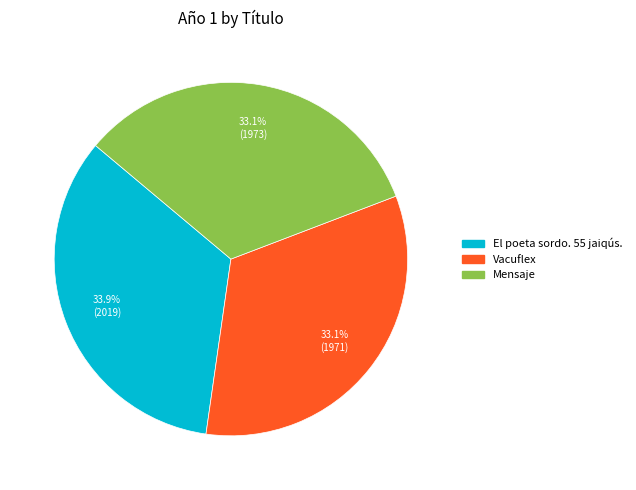

To the nearest percent, what is the average slice percentage?

33%